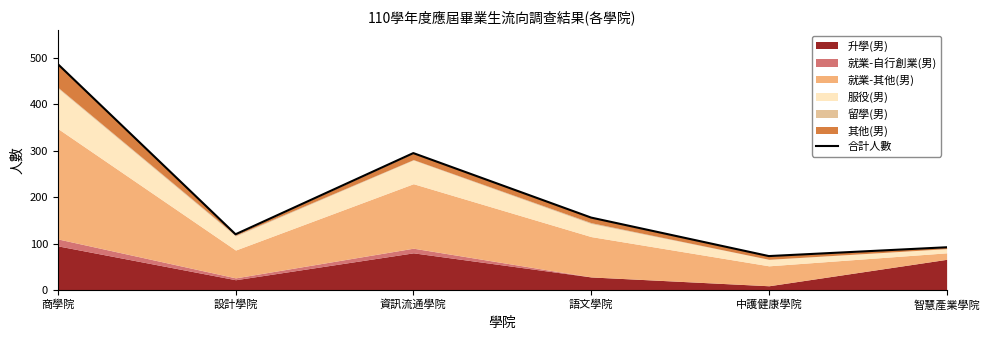

List the labels in order of value, smallest first.

中護健康學院, 智慧產業學院, 設計學院, 語文學院, 資訊流通學院, 商學院